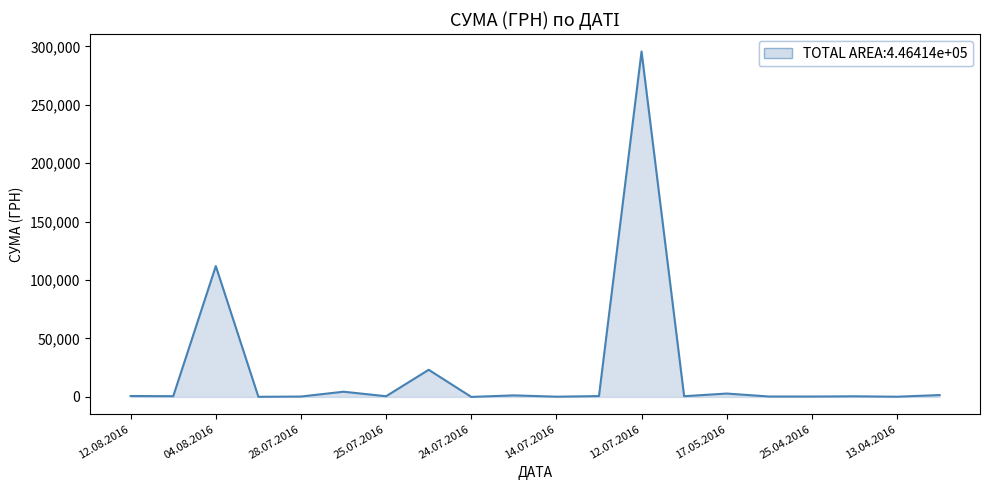

True or false: the data has more than 2 interior local peaks.

True